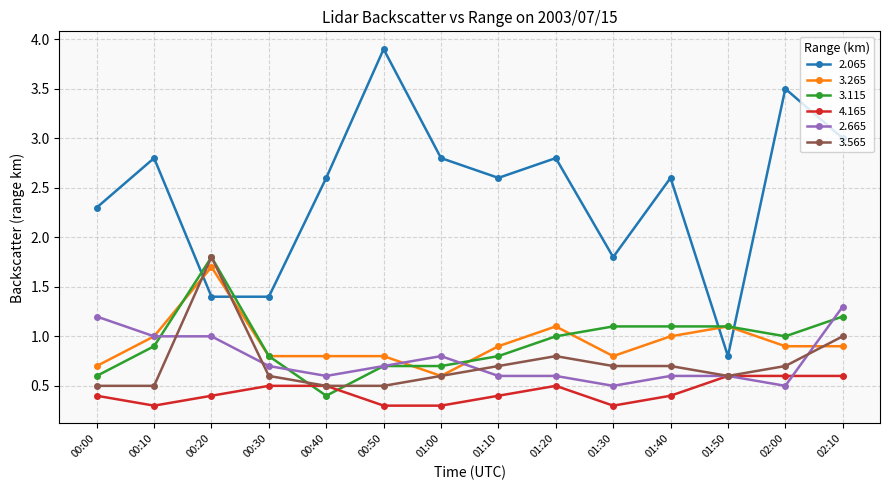

What is the difference between the highest and lowest values at 01:00?

2.5